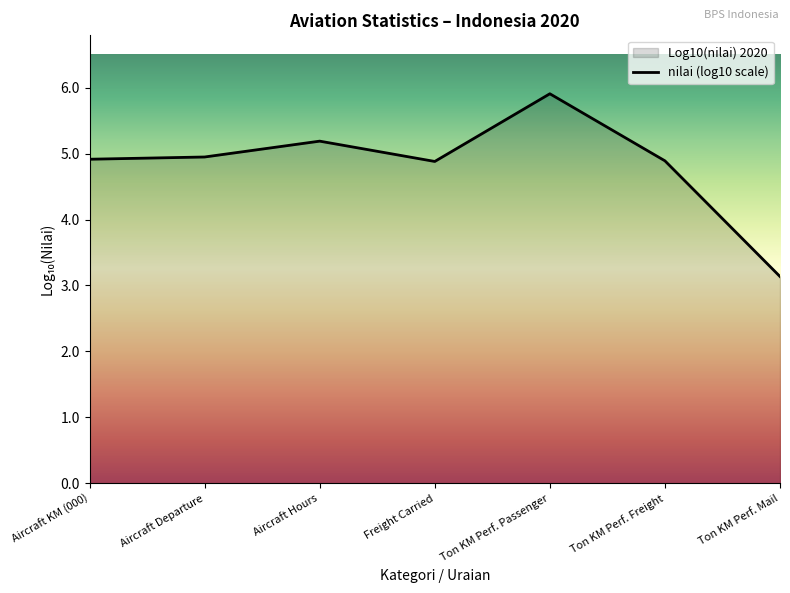

What is the sum of all values?

33.9